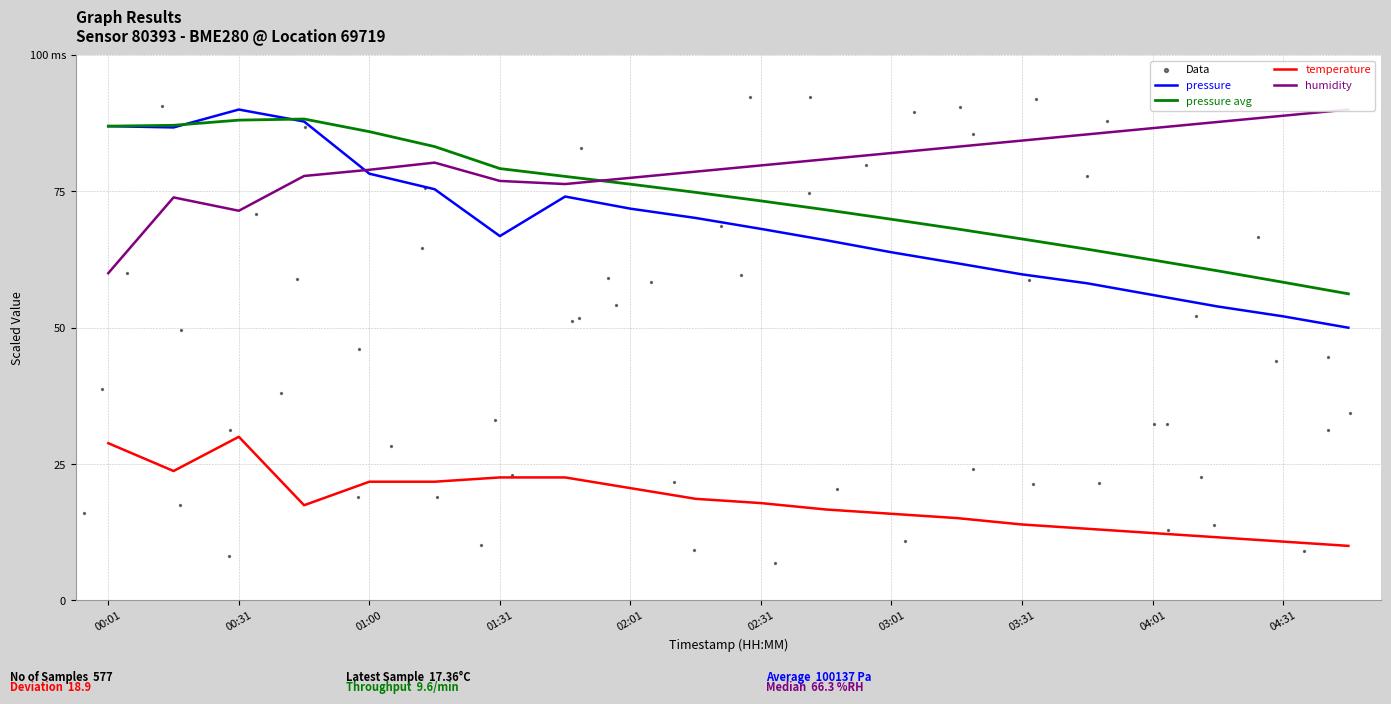

Which series has the widest spread of Y values?

pressure